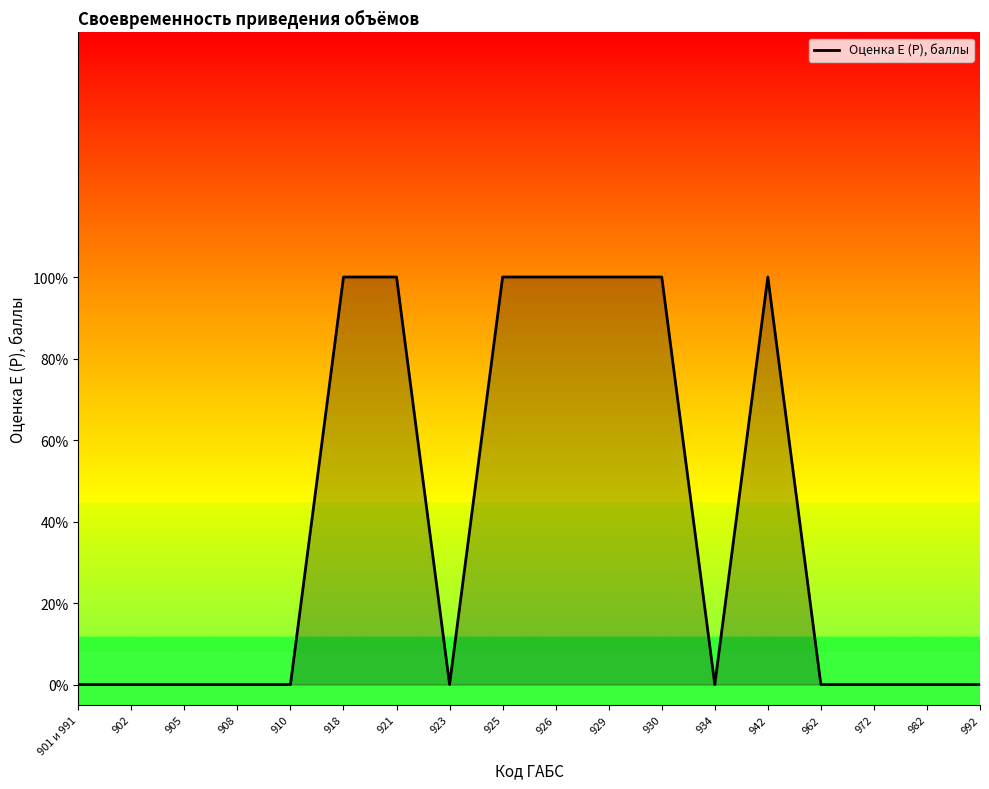

Is this an area chart (filled region under the line)?

Yes